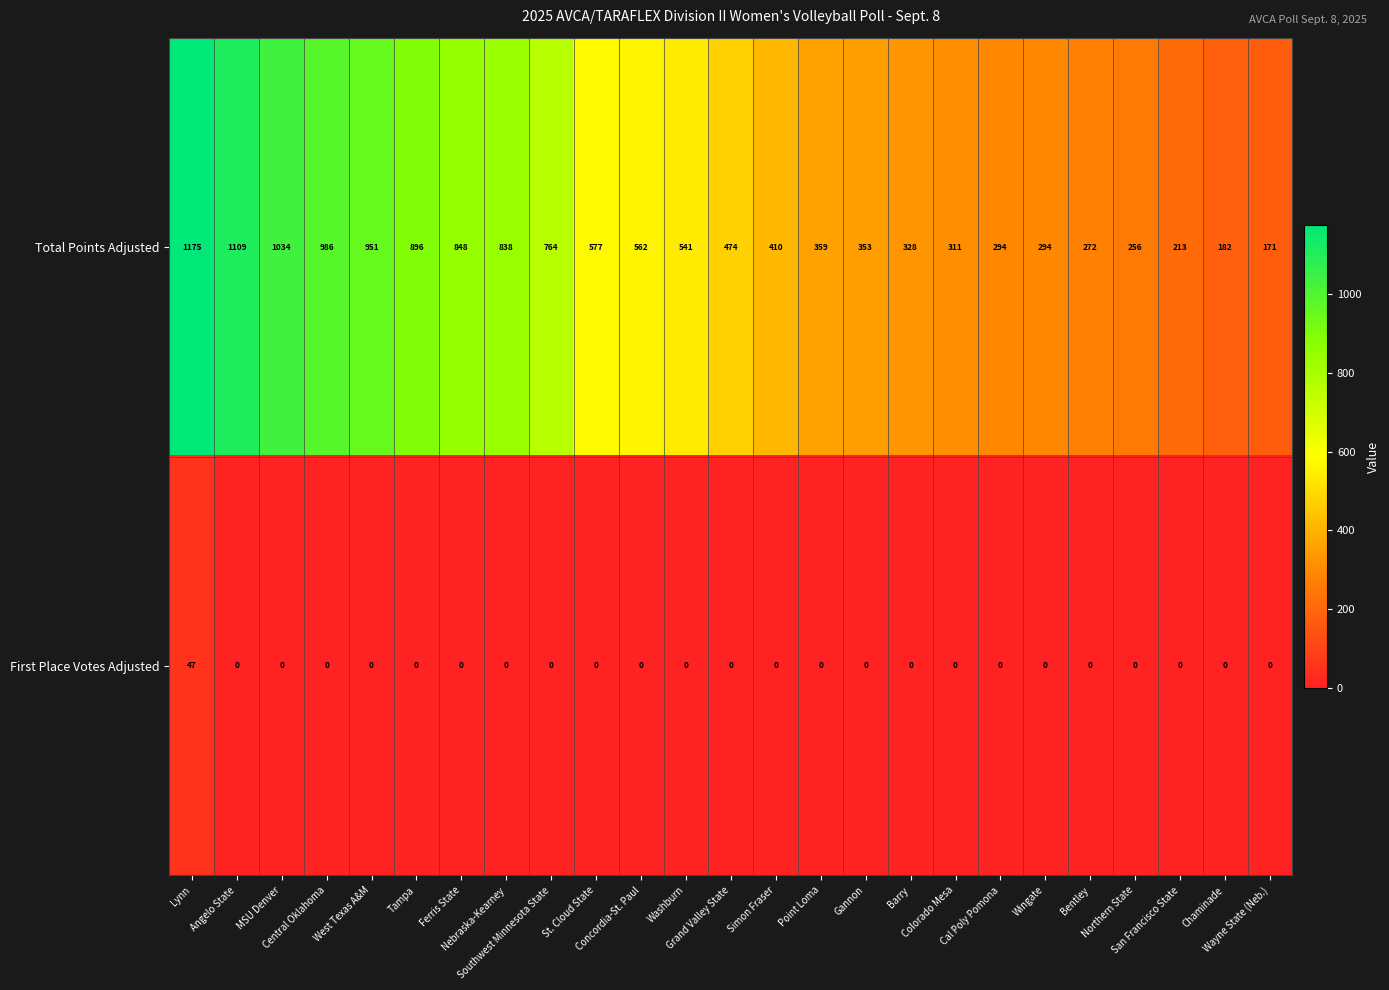

Rank the series by their maximum value, from lowest to highest.

First Place Votes Adjusted, Total Points Adjusted